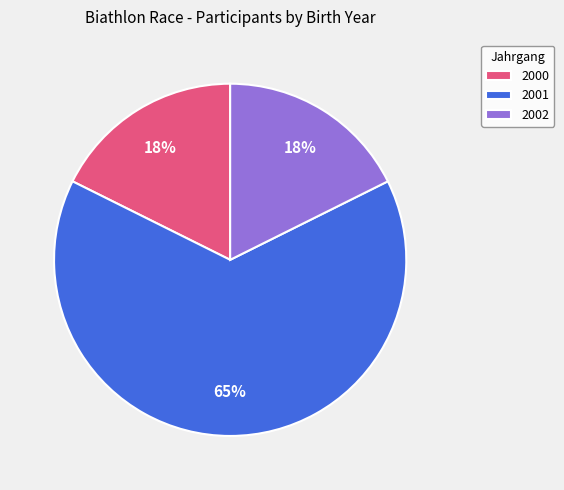

Is there a majority slice in this chart?

Yes